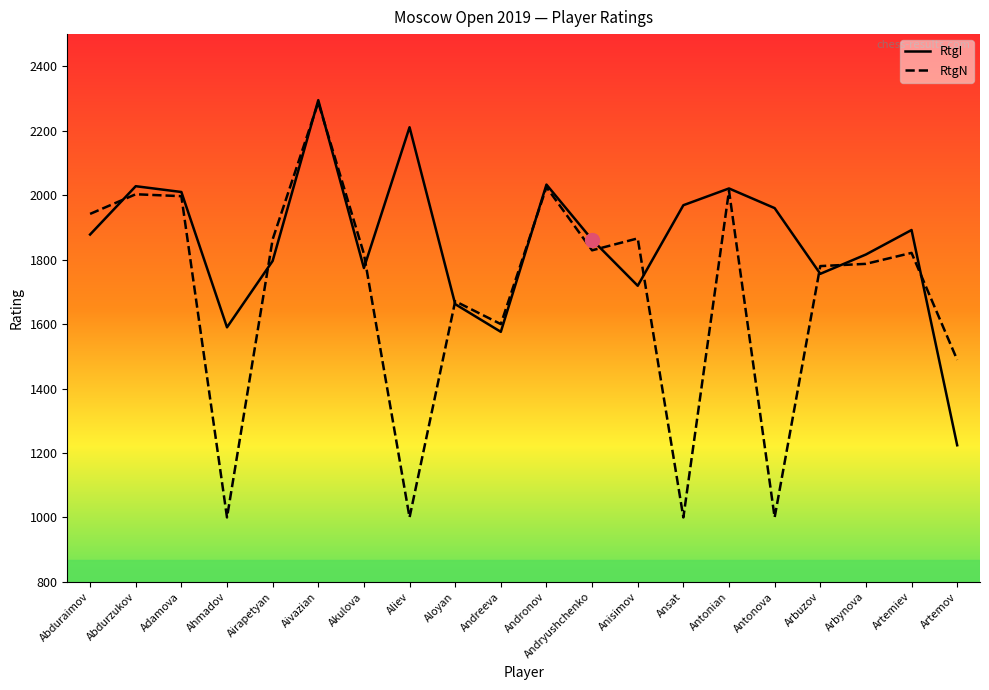

What position from the right is Aloyan?

12